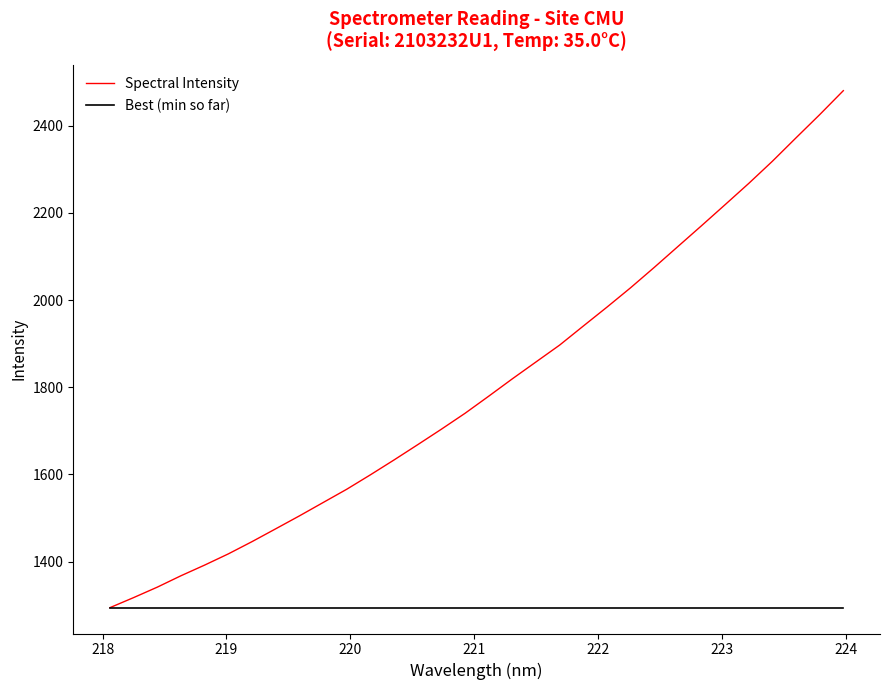

How many distinct data groups are displayed?

2